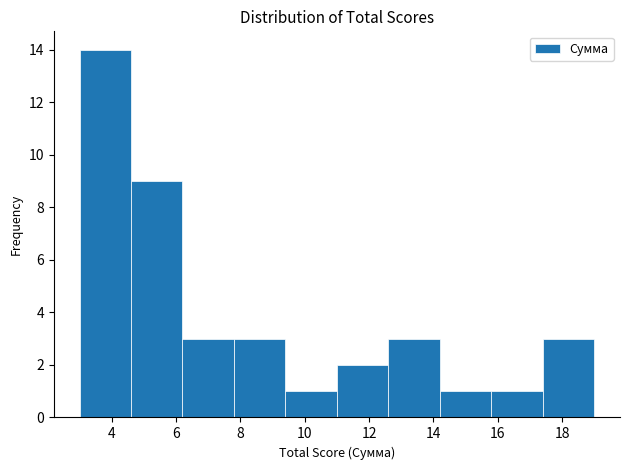

Reading left to right, transcribe this chart: for each bar, give the range it covers on the x-axis and its height. The values are not printed on the chart, so give them approximately, as read against the axis.

3.0 to 4.6: 14
4.6 to 6.2: 9
6.2 to 7.8: 3
7.8 to 9.4: 3
9.4 to 11.0: 1
11.0 to 12.6: 2
12.6 to 14.2: 3
14.2 to 15.8: 1
15.8 to 17.4: 1
17.4 to 19.0: 3